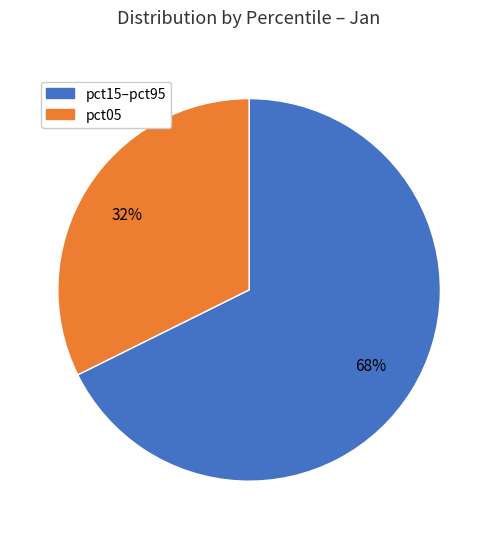

Is there a majority slice in this chart?

Yes